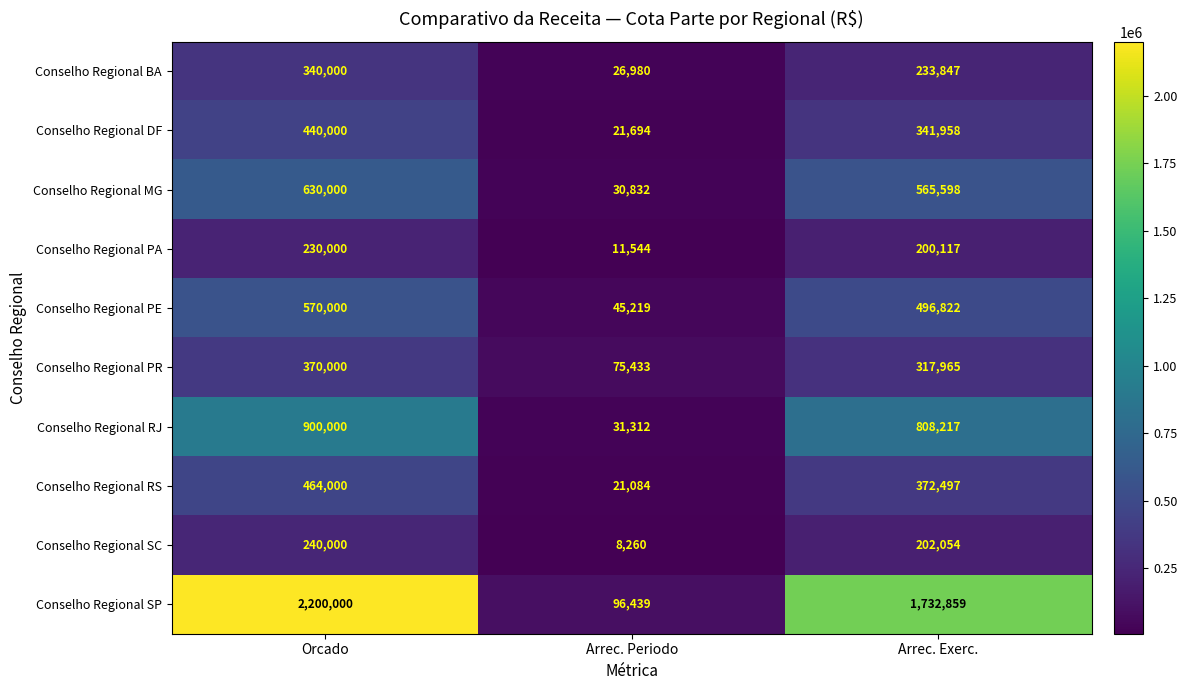

The Conselho Regional PE series shows 570000 at Orcado. True or false?

True